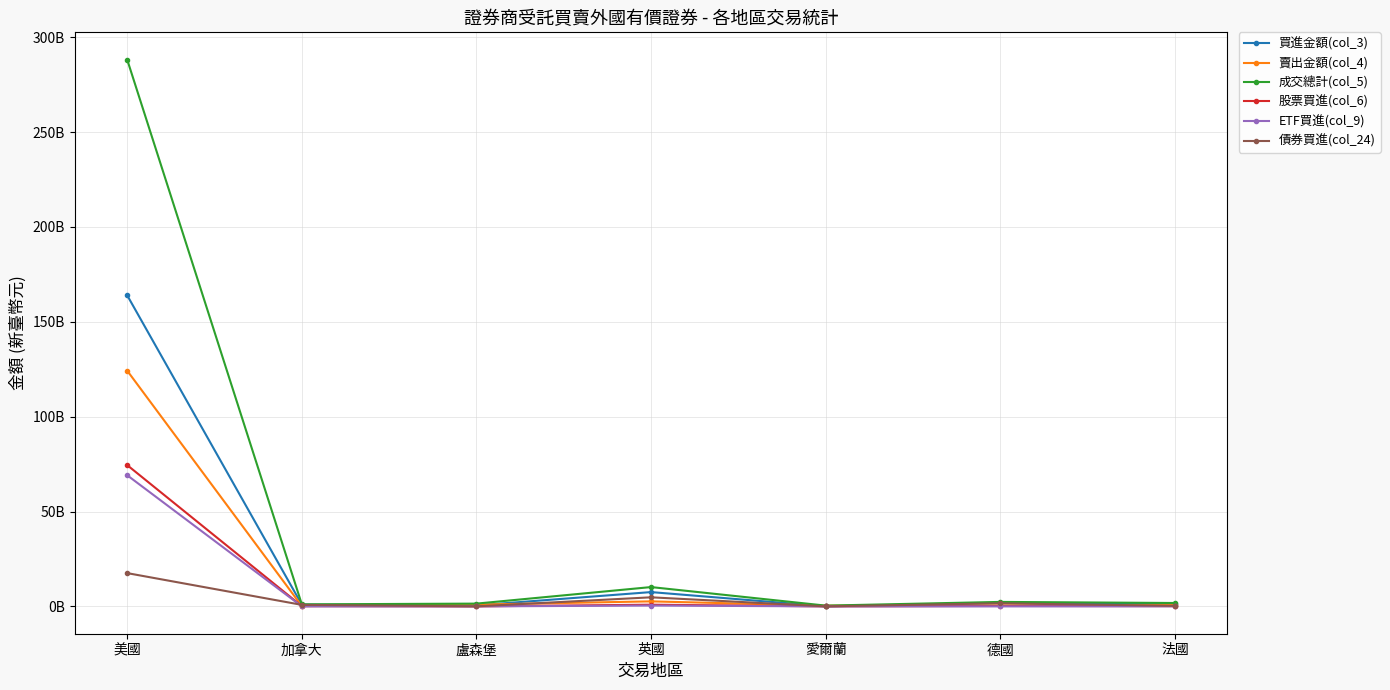

What is the average value of the 債券買進(col_24) series?

3578933649